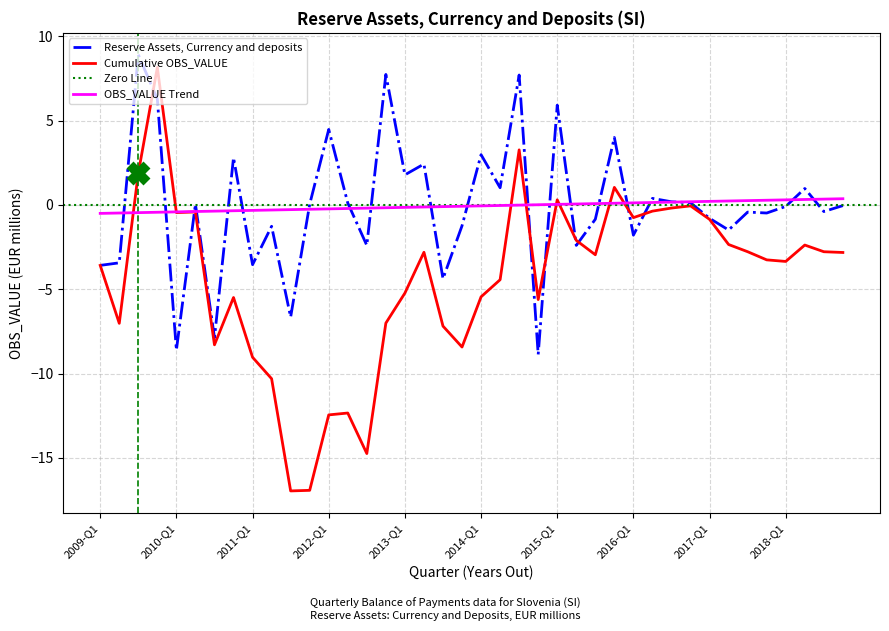

What position from the right is 2015-Q2?

15